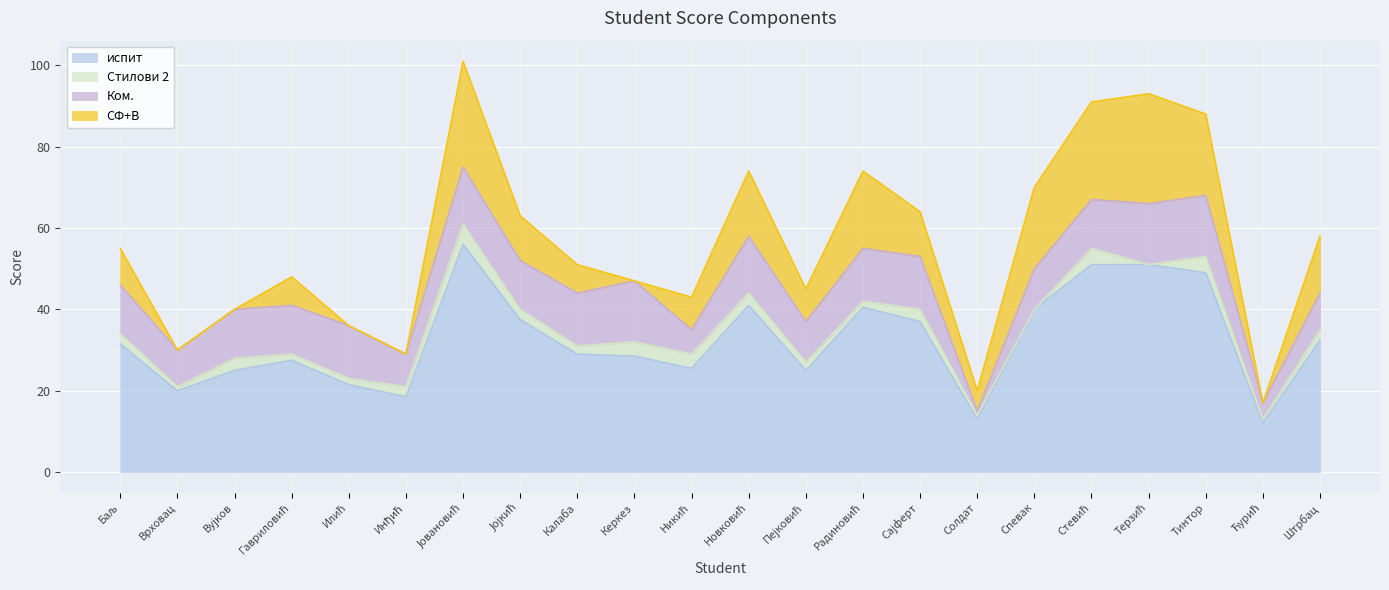

What is the maximum value for испит?

56.0